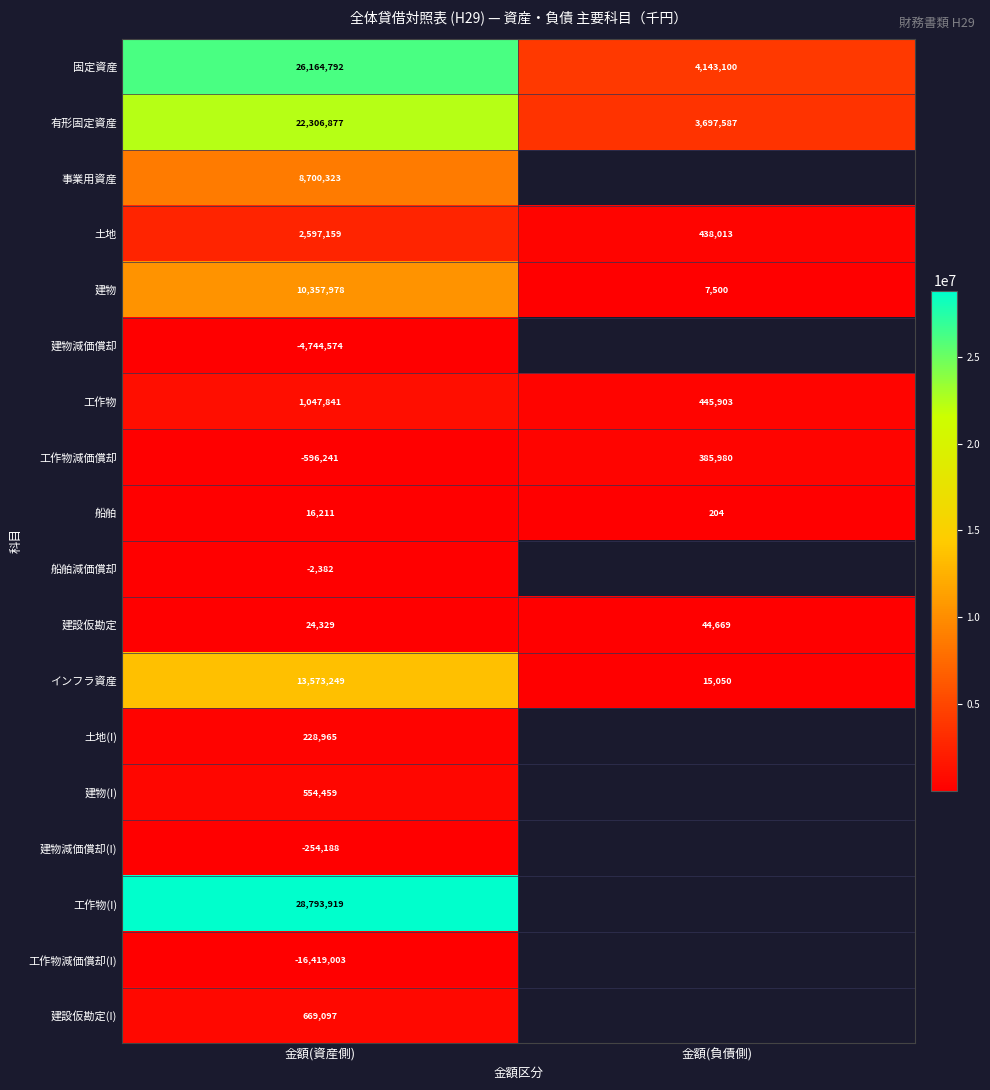

Is the value of インフラ資産 at 金額(負債側) greater than the value of 船舶減価償却 at 金額(資産側)?

Yes